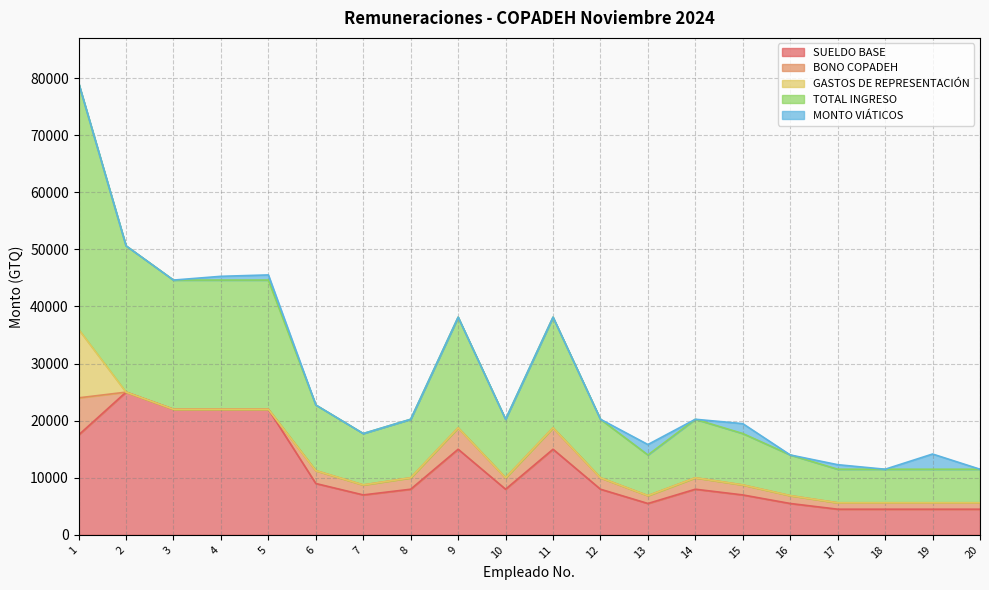

True or false: TOTAL INGRESO and SUELDO BASE intersect in this chart.

False